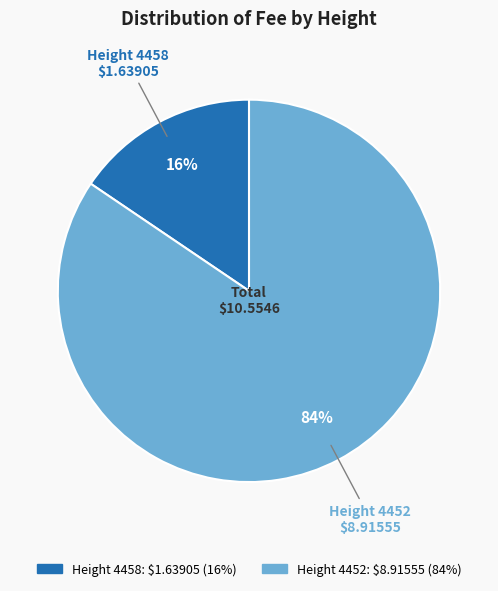

To the nearest percent, what is the average slice percentage?

50%